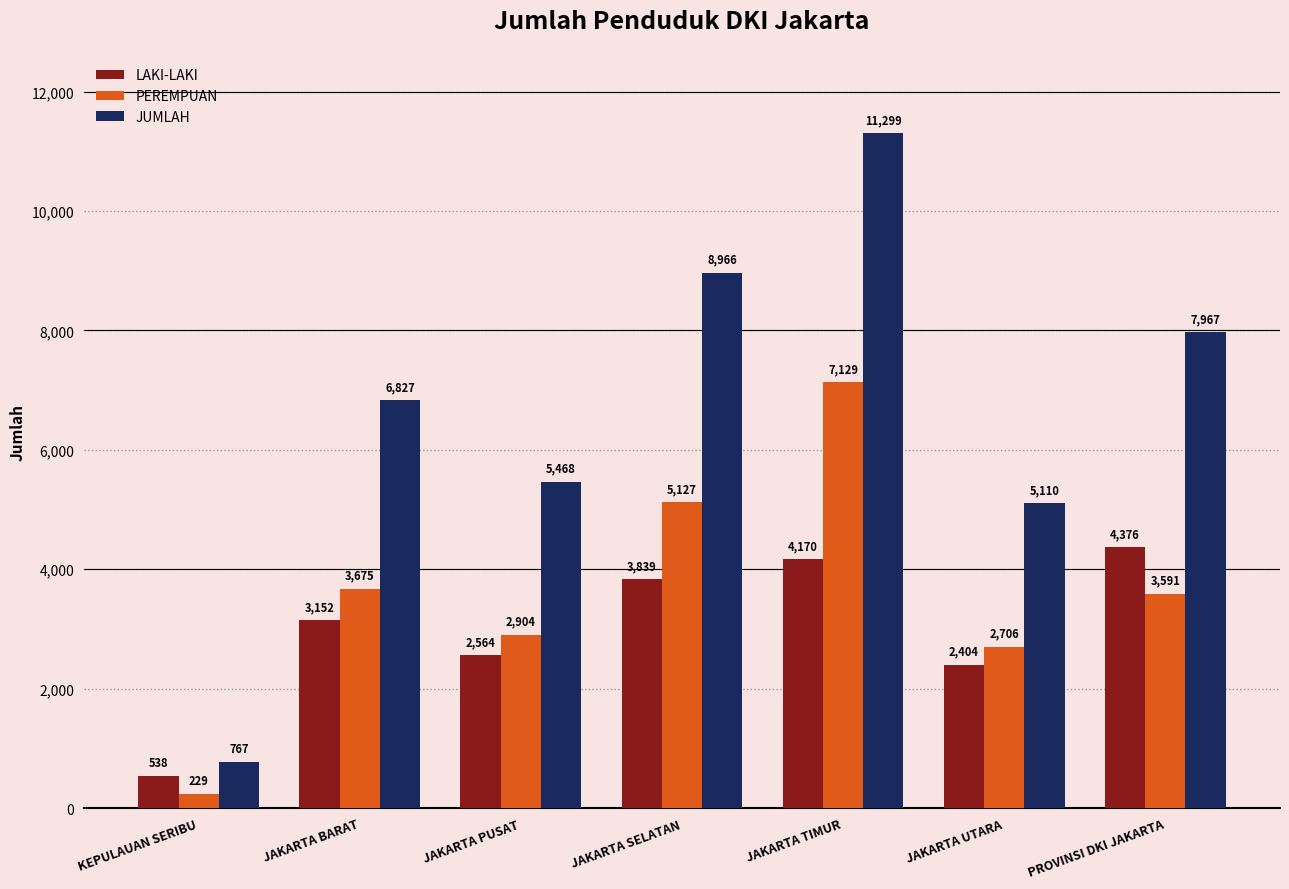

List the labels in order of LAKI-LAKI value, smallest first.

KEPULAUAN SERIBU, JAKARTA UTARA, JAKARTA PUSAT, JAKARTA BARAT, JAKARTA SELATAN, JAKARTA TIMUR, PROVINSI DKI JAKARTA